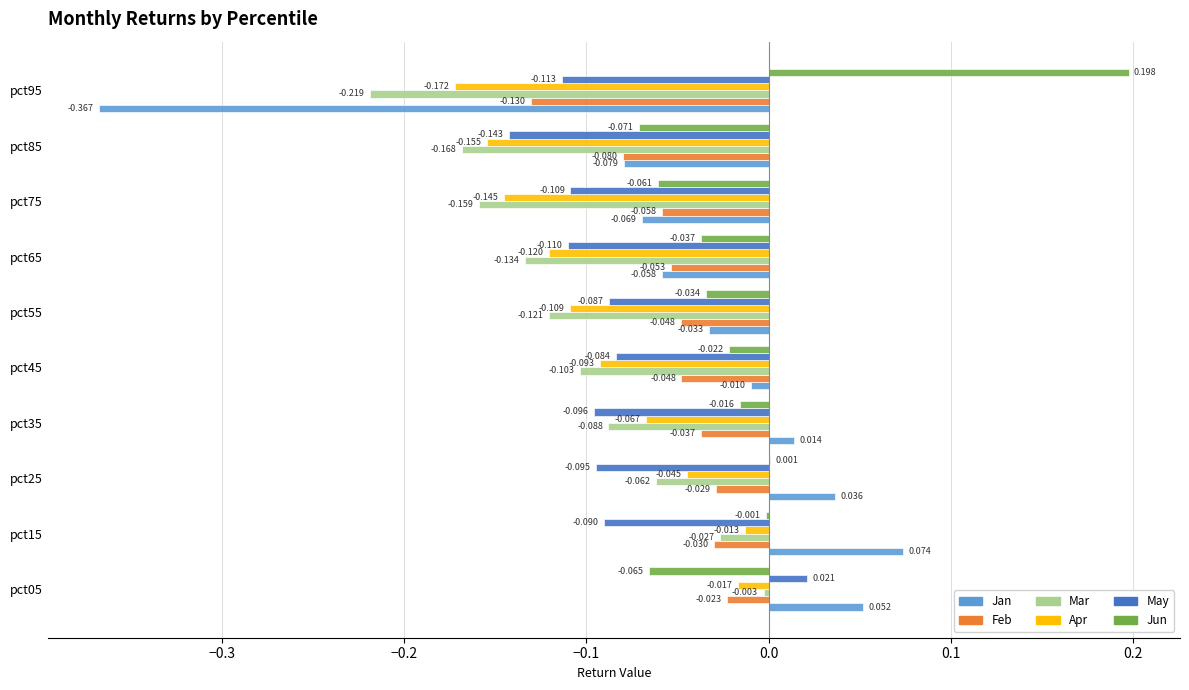

Which series has the largest total across all categories?

Jun